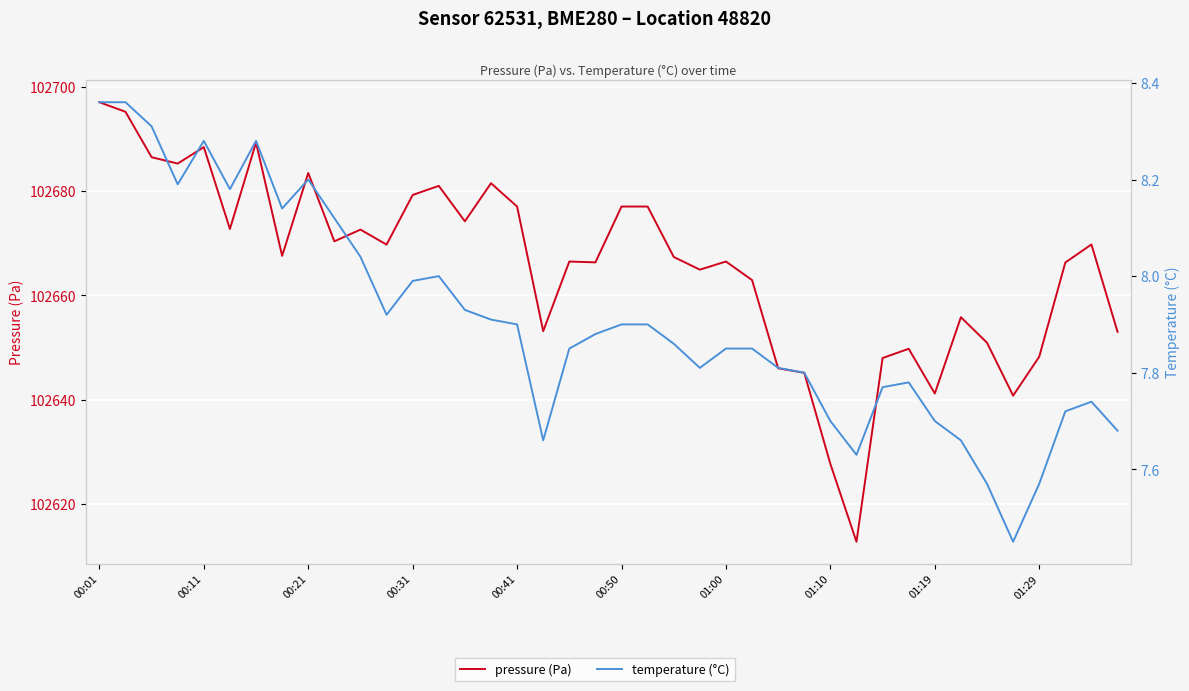

At 00:11, list the series in order from smallest to largest.

temperature (°C), pressure (Pa)